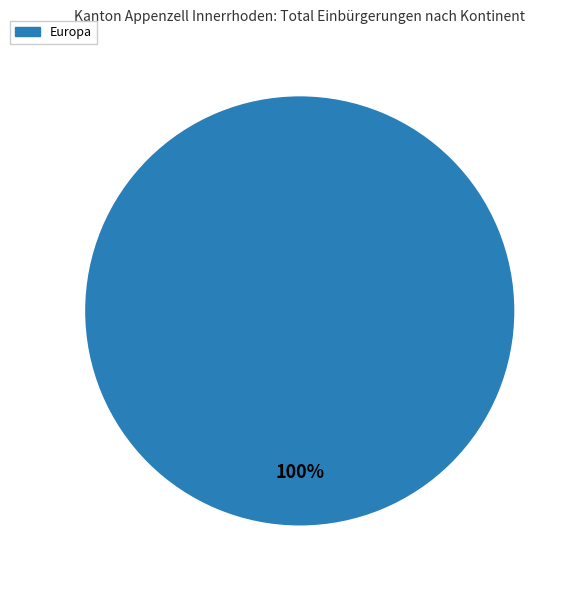

Is there any slice that represents more than half of the pie?

Yes